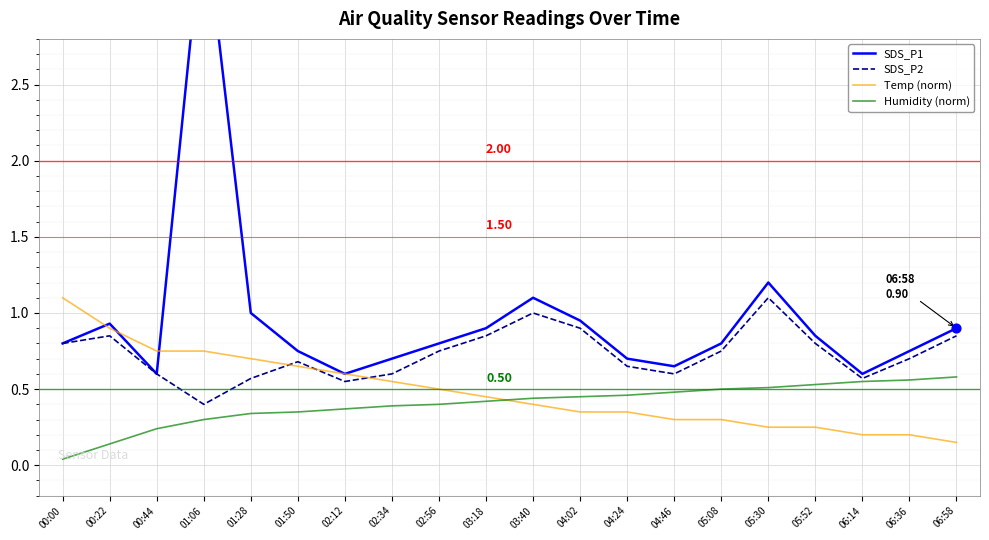

What is the total value across all series at 03:18?

2.6